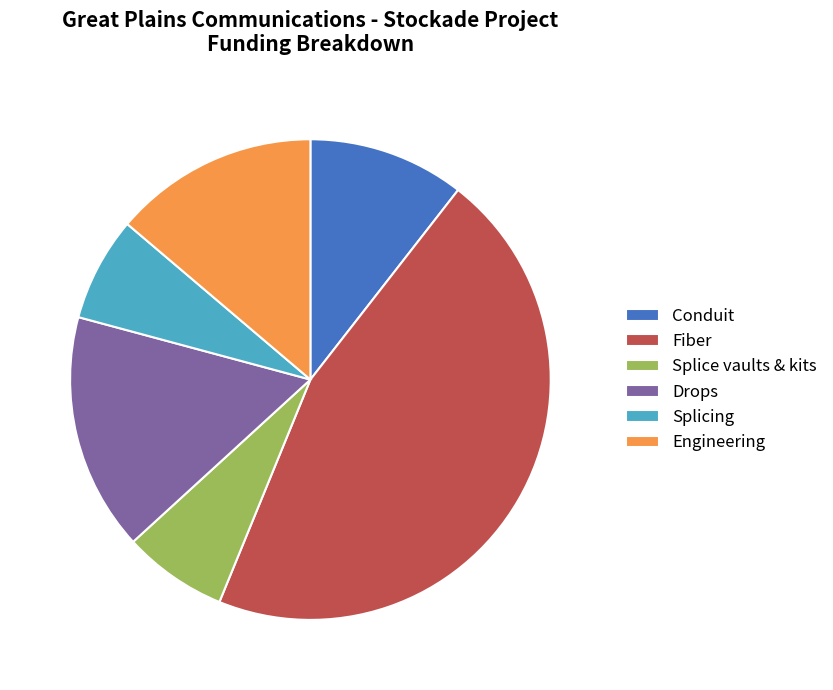

Which slice is the largest?

Fiber